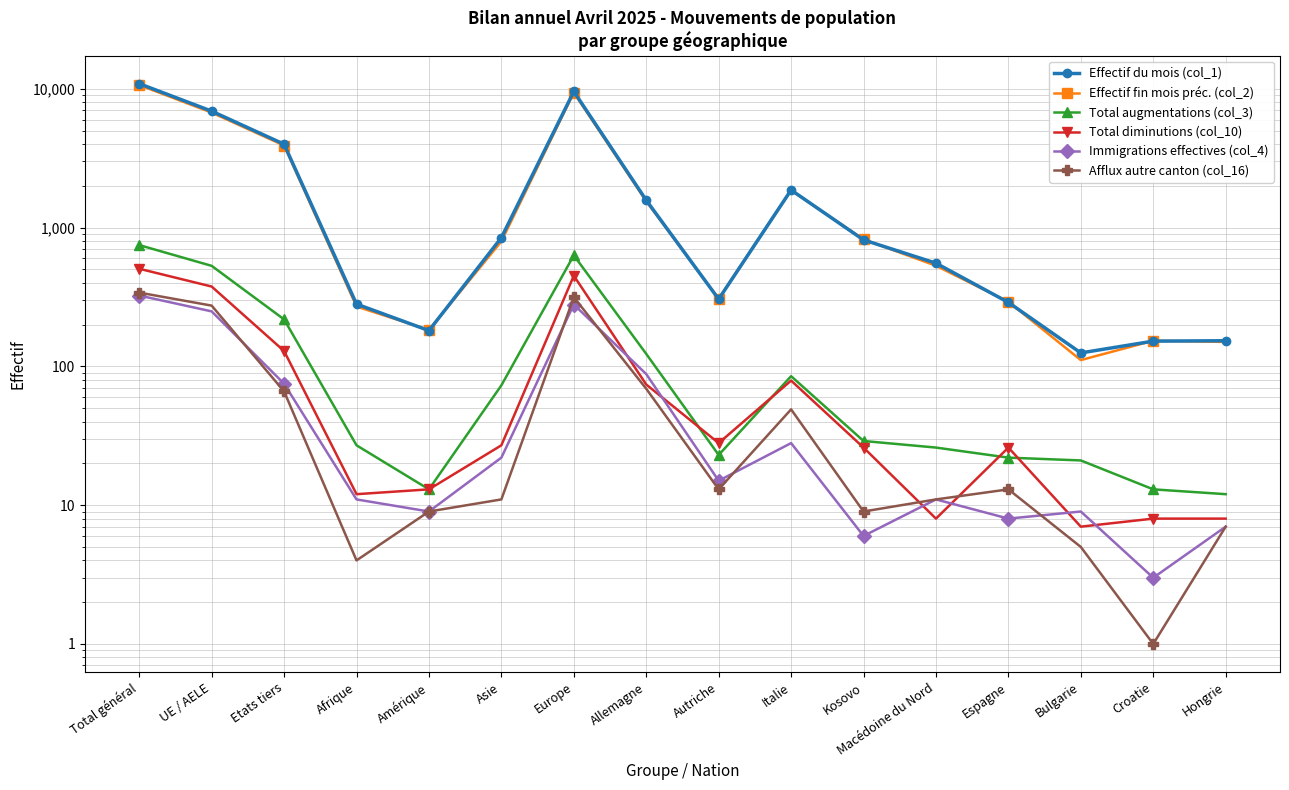

Reading left to right, list all the values displayed in this chart.

Effectif du mois (col_1): Total général=10884	UE / AELE=6899	Etats tiers=3985	Afrique=281	Amérique=181	Asie=846	Europe=9562	Allemagne=1574	Autriche=305	Italie=1865	Kosovo=815	Macédoine du Nord=554	Espagne=289	Bulgarie=125	Croatie=152	Hongrie=153
Effectif fin mois préc. (col_2): Total général=10640	UE / AELE=6738	Etats tiers=3902	Afrique=270	Amérique=183	Asie=796	Europe=9379	Allemagne=1547	Autriche=307	Italie=1854	Kosovo=823	Macédoine du Nord=531	Espagne=292	Bulgarie=111	Croatie=153	Hongrie=150
Total augmentations (col_3): Total général=748	UE / AELE=530	Etats tiers=218	Afrique=27	Amérique=13	Asie=73	Europe=631	Allemagne=123	Autriche=23	Italie=85	Kosovo=29	Macédoine du Nord=26	Espagne=22	Bulgarie=21	Croatie=13	Hongrie=12
Total diminutions (col_10): Total général=505	UE / AELE=376	Etats tiers=129	Afrique=12	Amérique=13	Asie=27	Europe=450	Allemagne=74	Autriche=28	Italie=79	Kosovo=26	Macédoine du Nord=8	Espagne=26	Bulgarie=7	Croatie=8	Hongrie=8
Immigrations effectives (col_4): Total général=324	UE / AELE=249	Etats tiers=75	Afrique=11	Amérique=9	Asie=22	Europe=279	Allemagne=88	Autriche=15	Italie=28	Kosovo=6	Macédoine du Nord=11	Espagne=8	Bulgarie=9	Croatie=3	Hongrie=7
Afflux autre canton (col_16): Total général=340	UE / AELE=274	Etats tiers=66	Afrique=4	Amérique=9	Asie=11	Europe=315	Allemagne=69	Autriche=13	Italie=49	Kosovo=9	Macédoine du Nord=11	Espagne=13	Bulgarie=5	Croatie=1	Hongrie=7